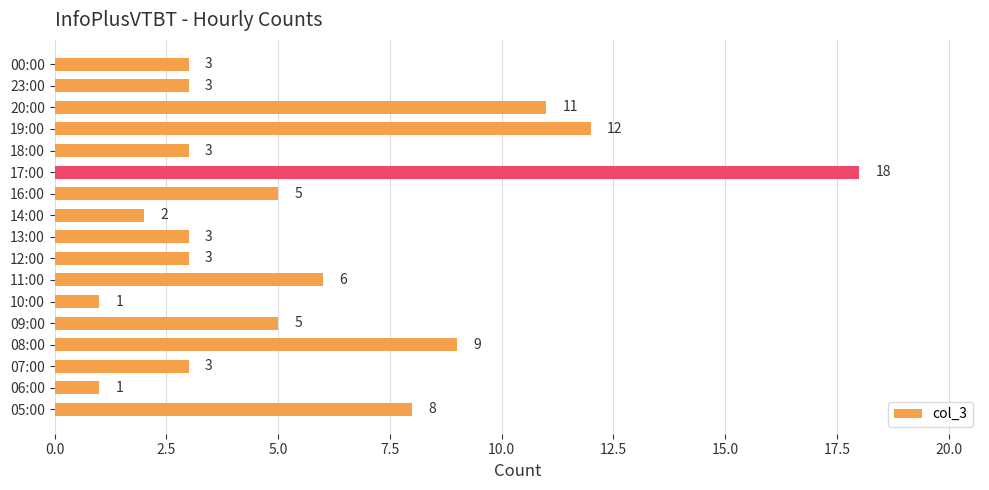

What is the ratio of the value at 14:00 to the value at 18:00?

0.7